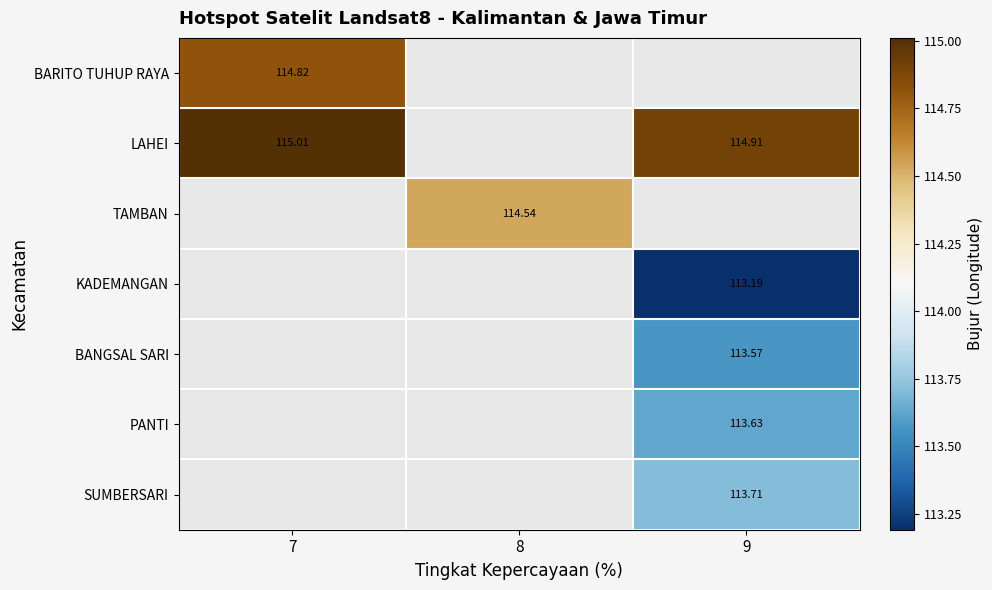

What is the minimum value shown in the chart?

113.2